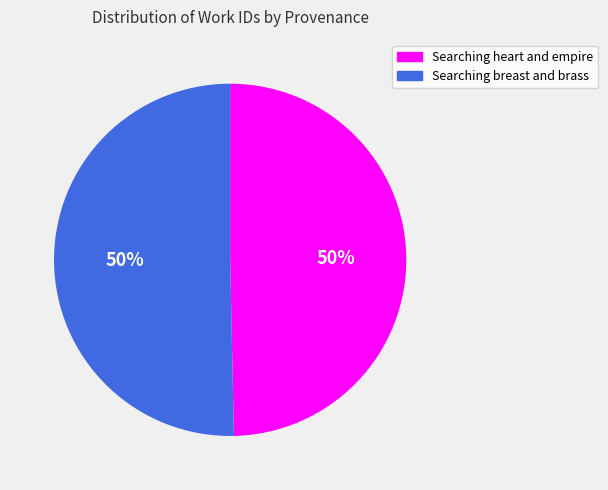

To the nearest percent, what is the average slice percentage?

50%